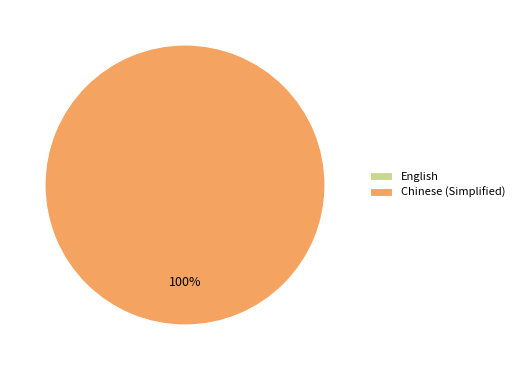

True or false: Chinese (Simplified) accounts for 99% of the total.

False